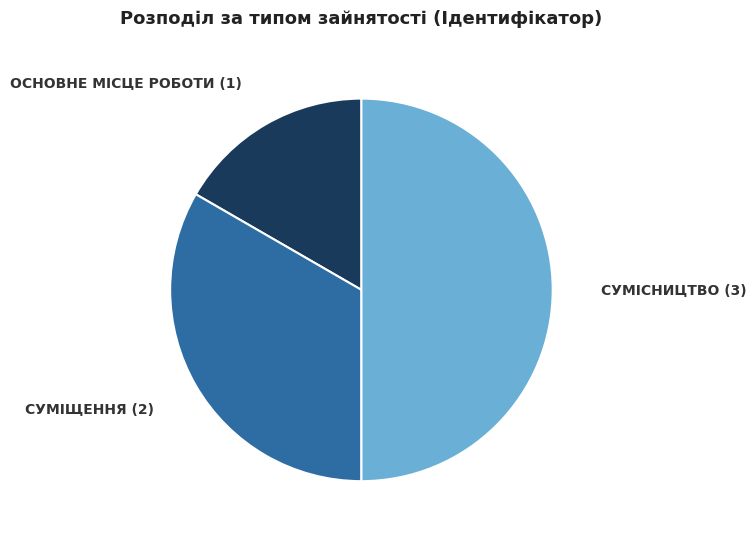

Which slice is the smallest?

Основне місце роботи